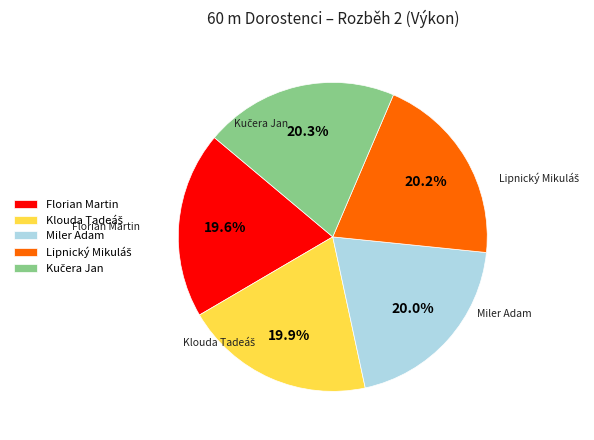

Is there a majority slice in this chart?

No